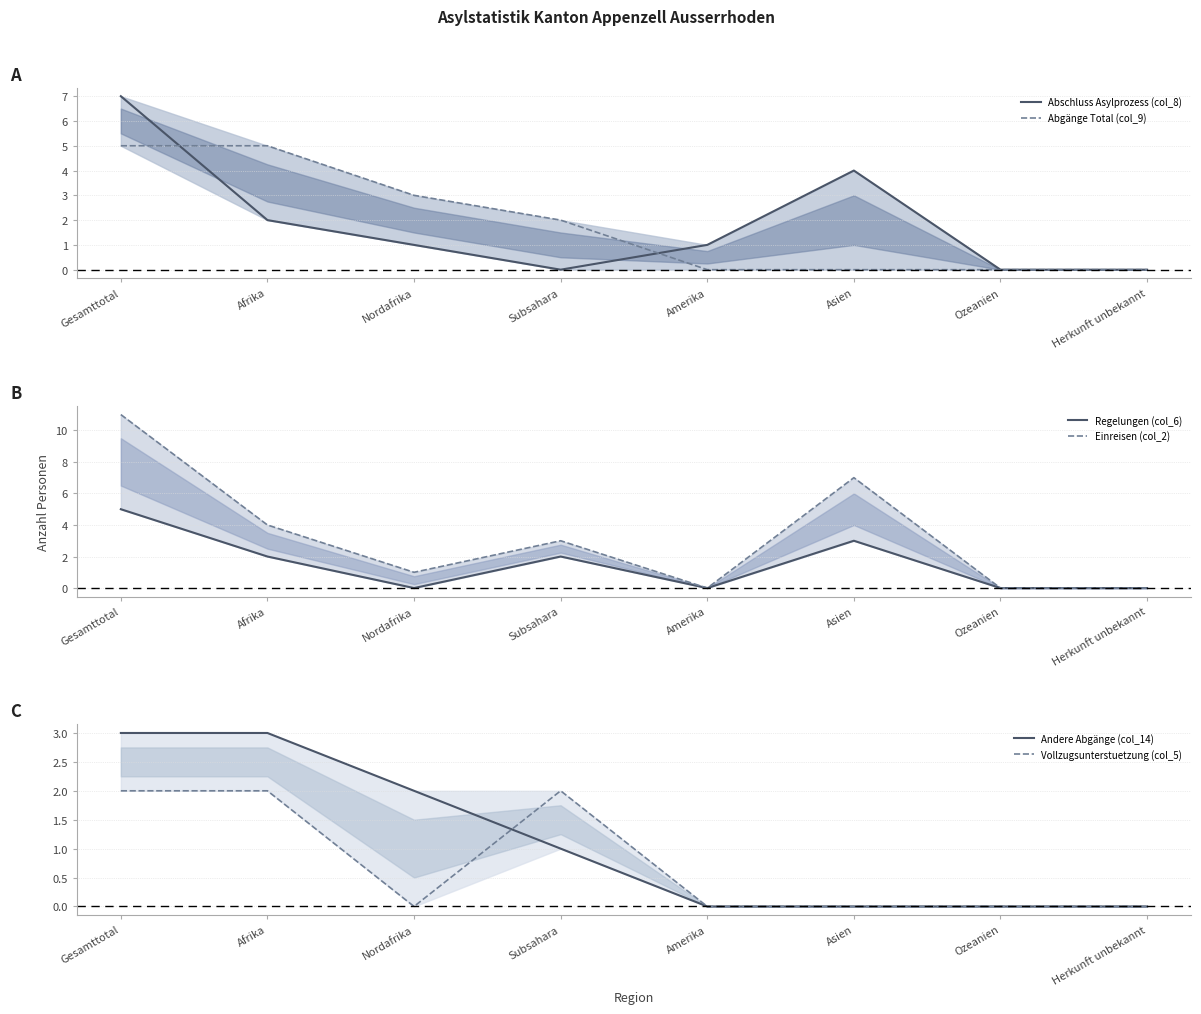

True or false: Abschluss Asylprozess (col_8) has a value of 1 at Nordafrika.

False